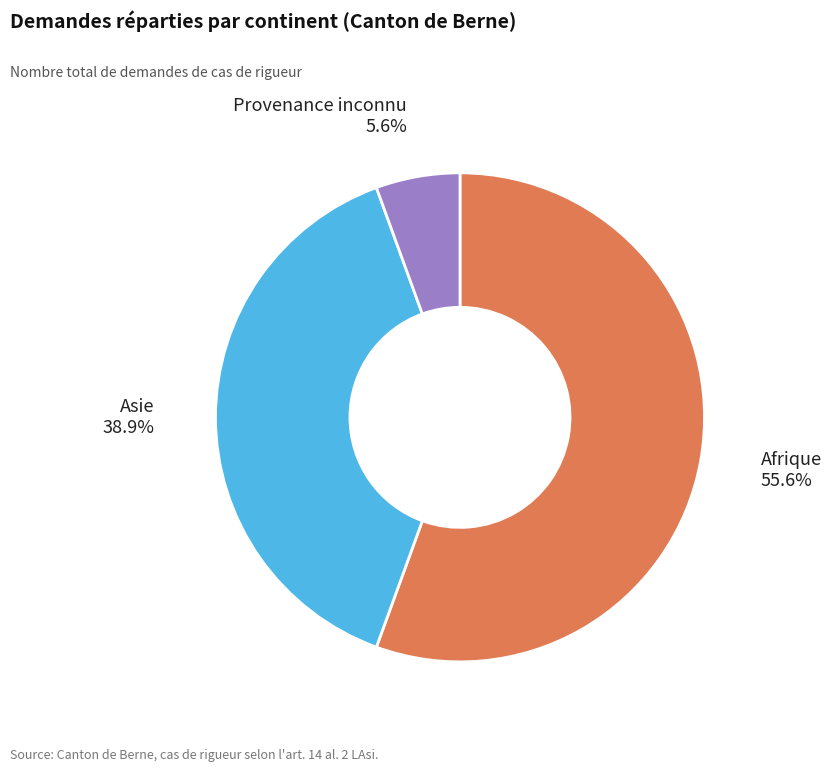

What is the majority slice?

Afrique